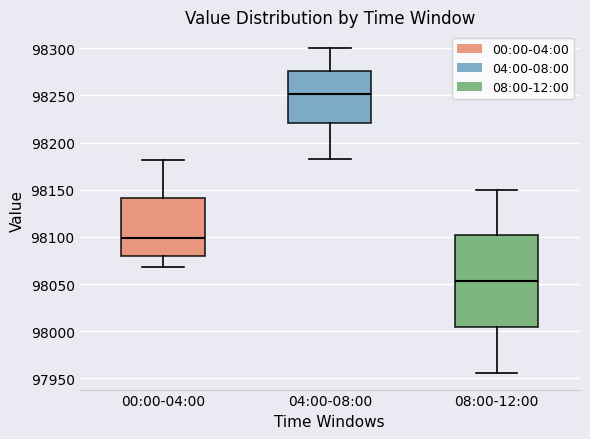

Comparing the boxes themselves (not the whiskers), which one is the tallest?

08:00-12:00